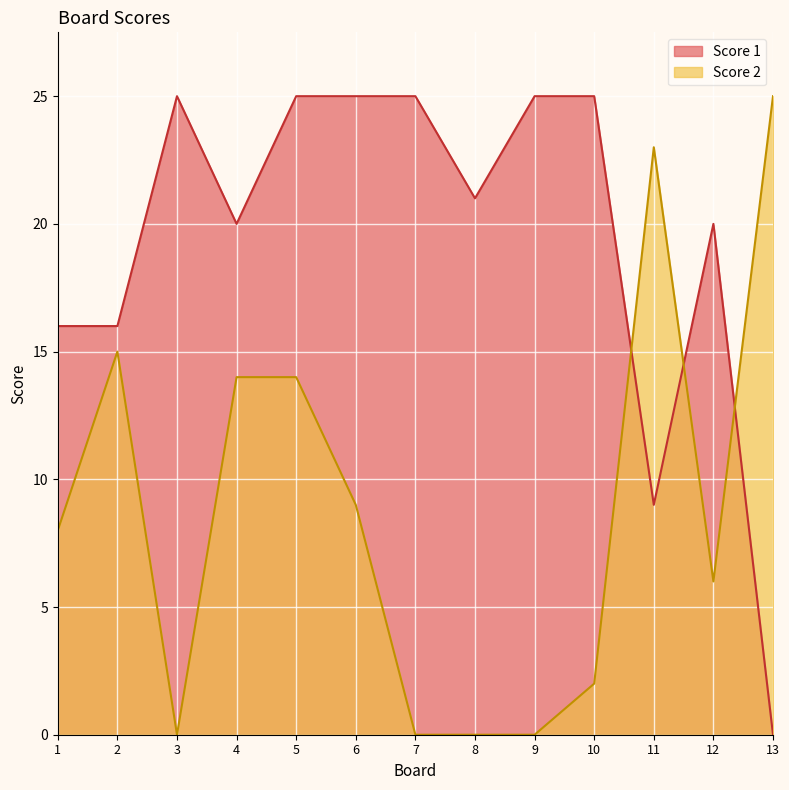

How many intersections are there between Score 2 and Score 1?

3